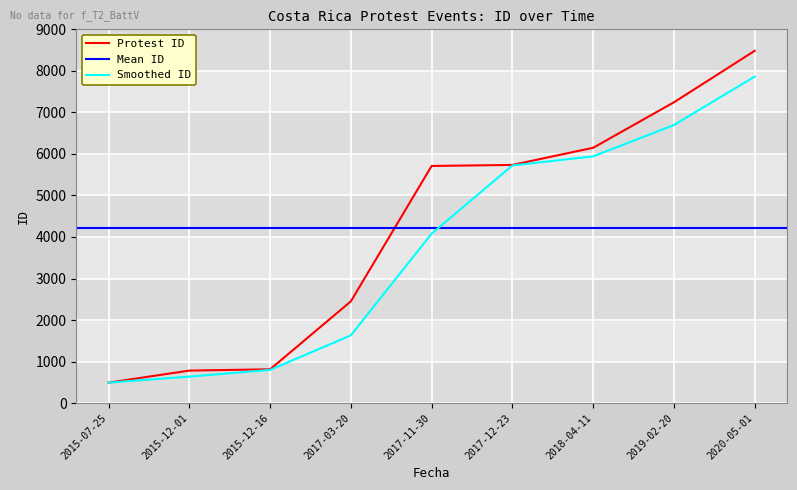

Count the number of values greater than 5710.

4